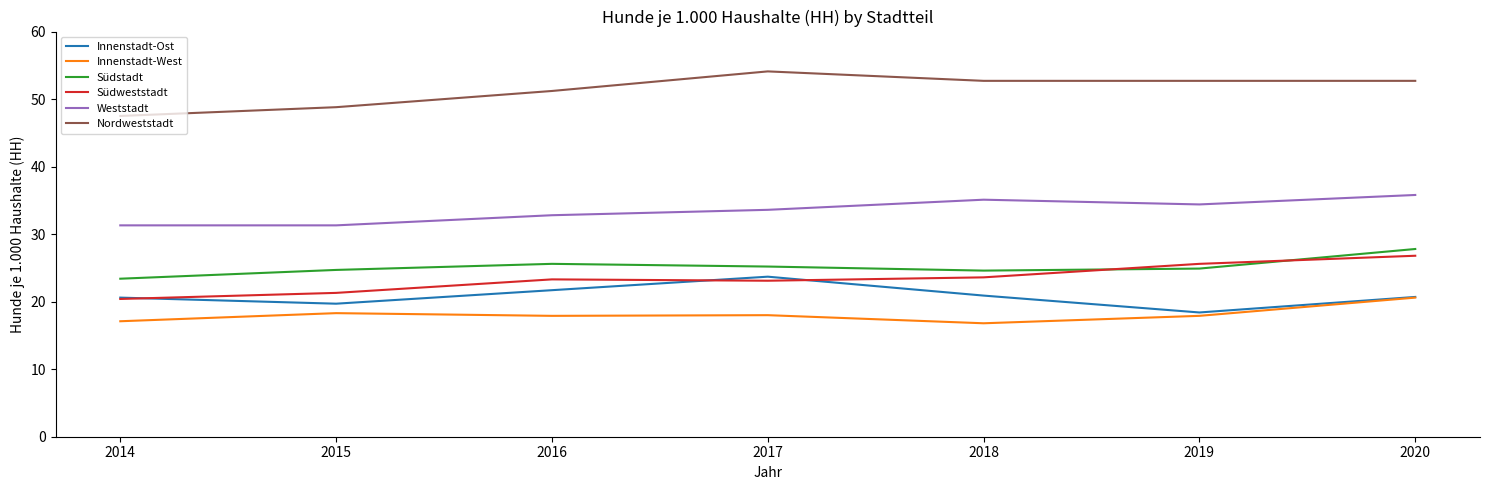

True or false: Südweststadt and Weststadt cross at least once.

False